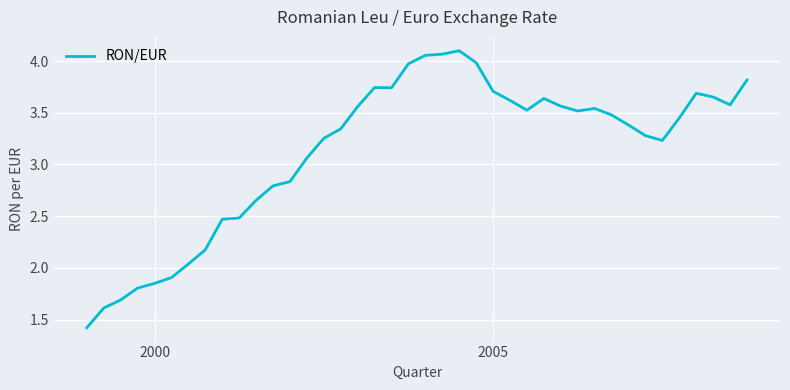

True or false: the data has more than 2 interior local peaks.

True